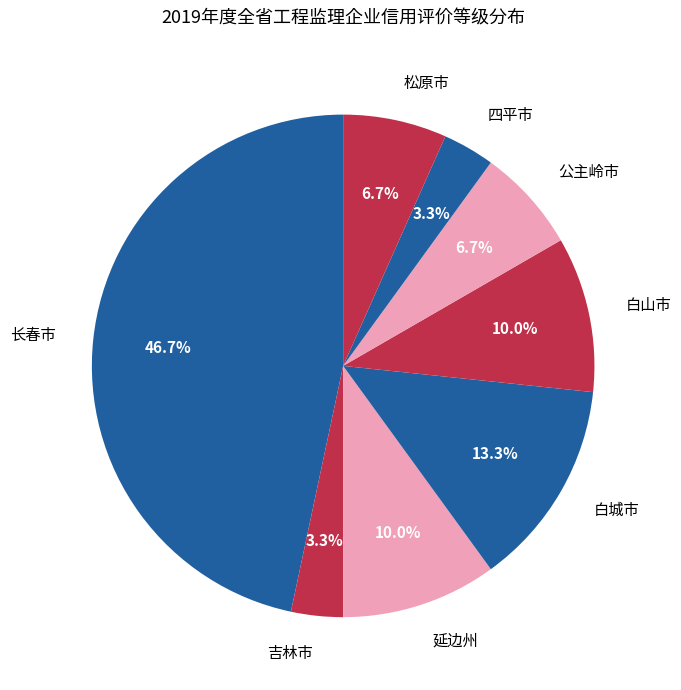

To the nearest percent, what portion does 白城市 represent?

13%